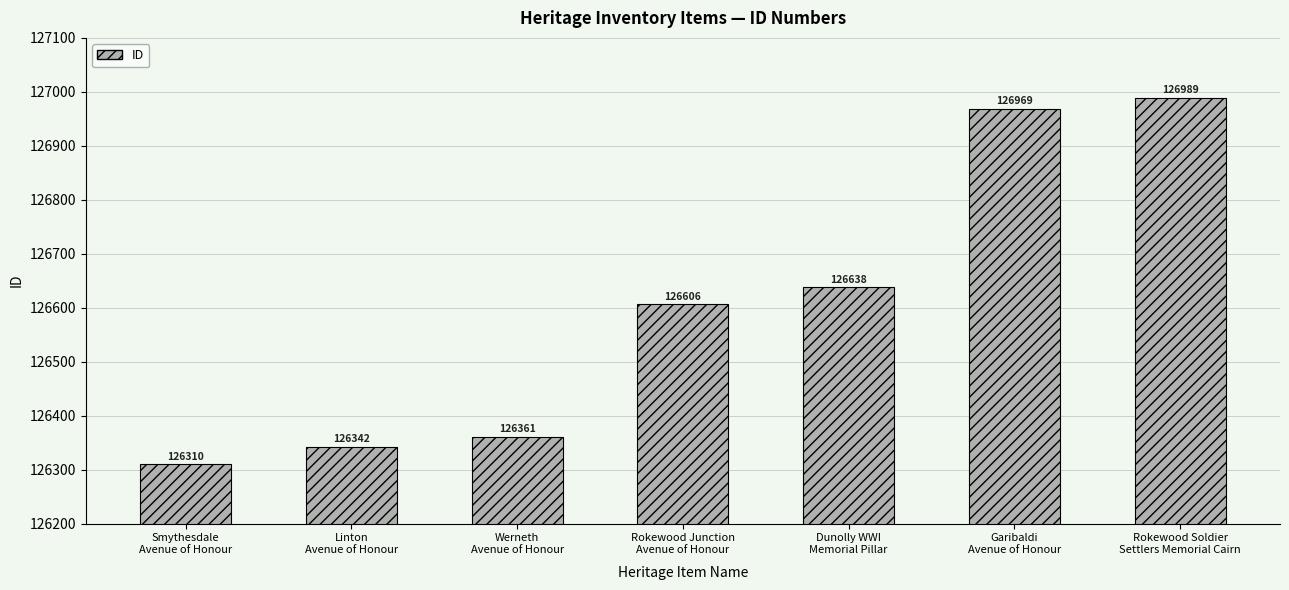

Count the number of categories in the chart.

7